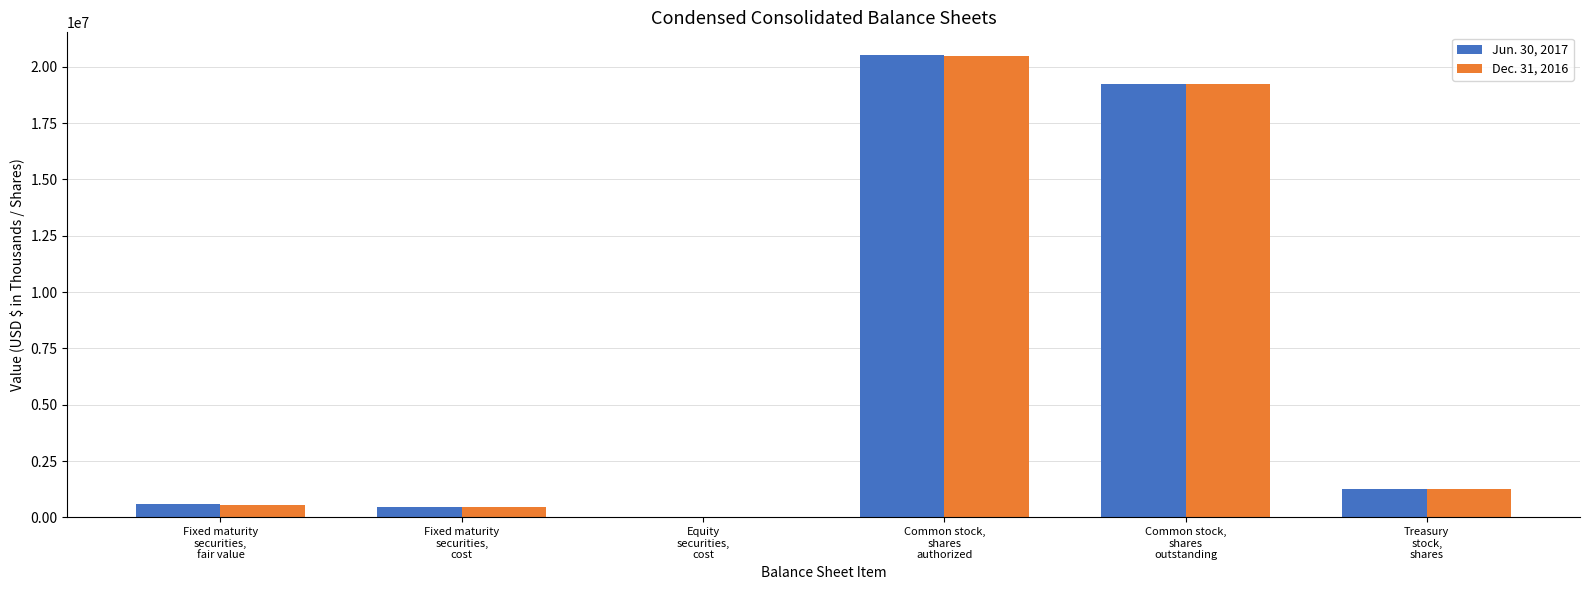

What is the difference between the Jun. 30, 2017 values at Common stock,
shares
authorized and Treasury
stock,
shares?

19244023